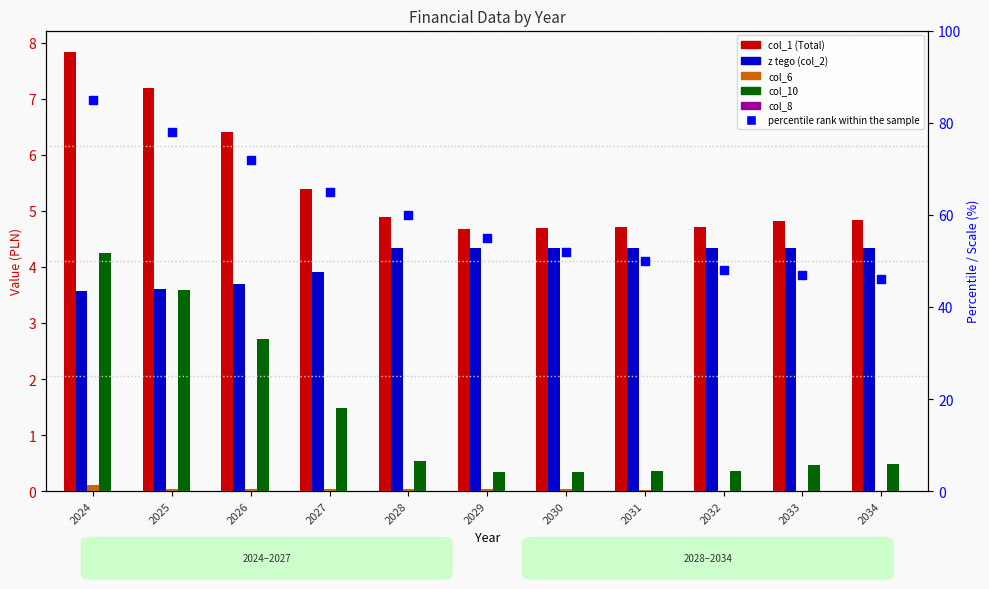

Is the value of z tego (col_2) at 2031 greater than the value of col_10 at 2028?

Yes